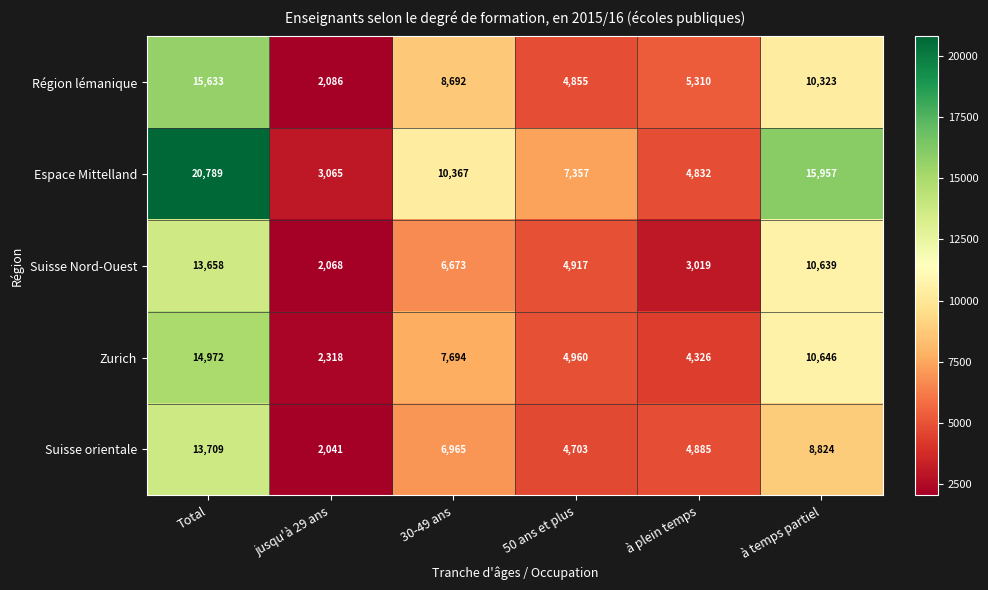

The value of Suisse Nord-Ouest at Total is 22865. True or false?

False